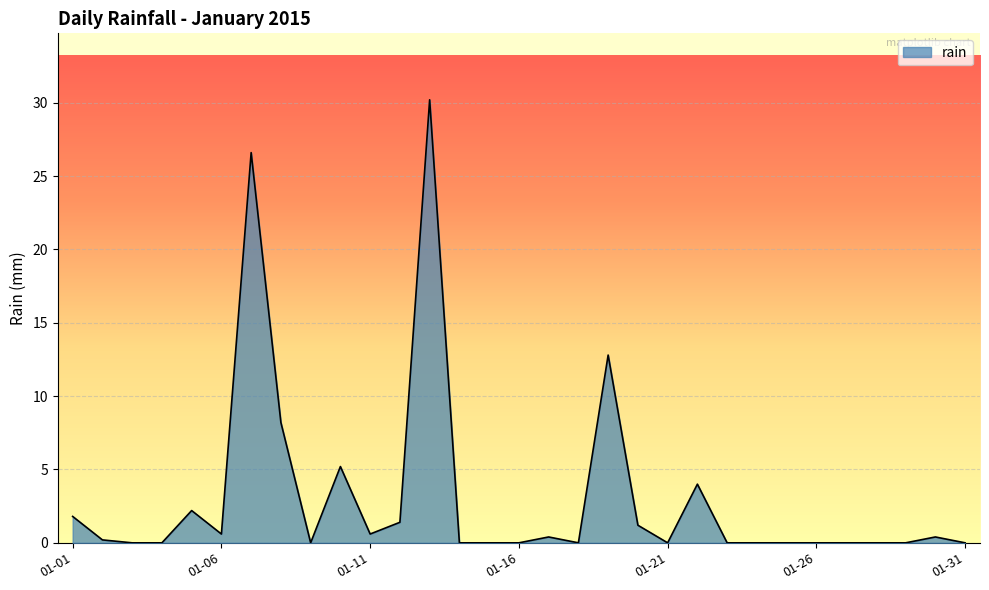

Does the chart have visible grid lines?

Yes